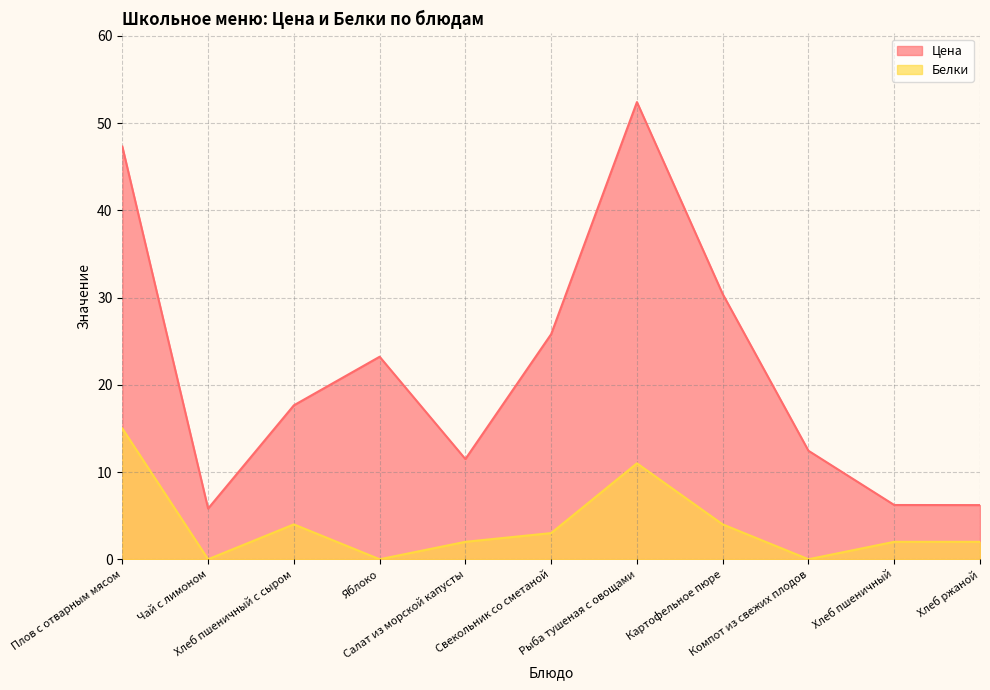

What is the average value of the Цена series?

21.7